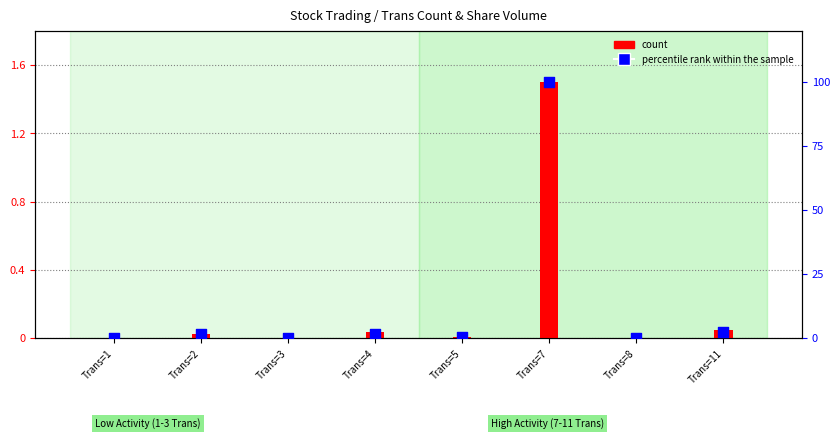

Which series contains the highest Y value?

percentile rank within the sample